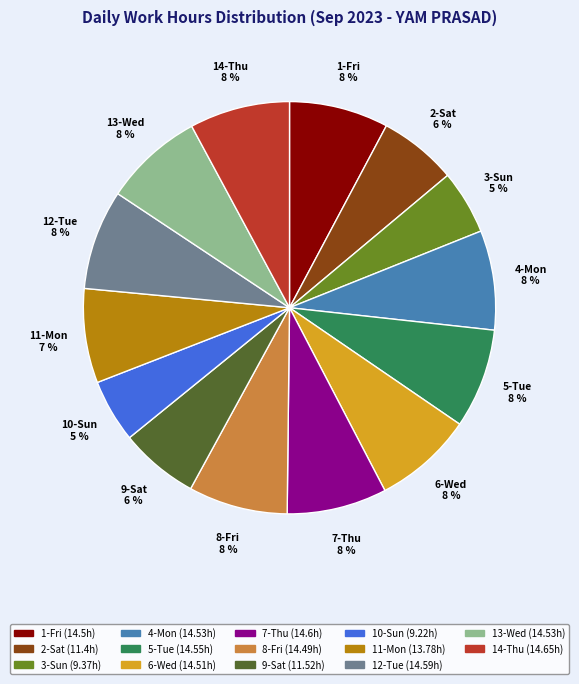

To the nearest percent, what is the average slice percentage?

7%